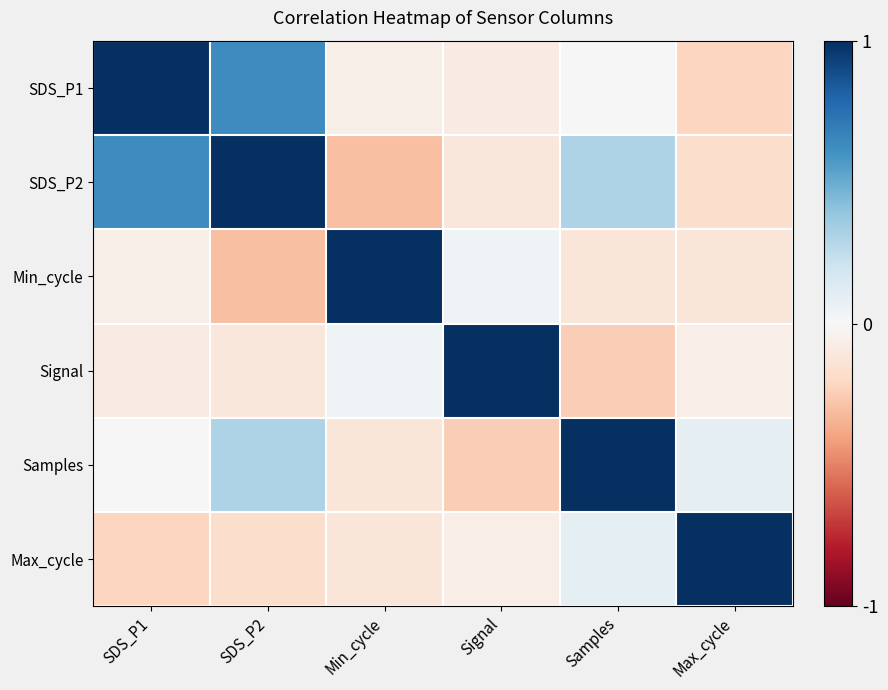

Reading right to left, transcribe all the data shown in this chart.

SDS_P1: Max_cycle=-0.2	Samples=-0.0	Signal=-0.1	Min_cycle=-0.1	SDS_P2=0.6	SDS_P1=1.0
SDS_P2: Max_cycle=-0.2	Samples=0.3	Signal=-0.1	Min_cycle=-0.3	SDS_P2=1.0	SDS_P1=0.6
Min_cycle: Max_cycle=-0.1	Samples=-0.1	Signal=0.0	Min_cycle=1.0	SDS_P2=-0.3	SDS_P1=-0.1
Signal: Max_cycle=-0.1	Samples=-0.2	Signal=1.0	Min_cycle=0.0	SDS_P2=-0.1	SDS_P1=-0.1
Samples: Max_cycle=0.1	Samples=1.0	Signal=-0.2	Min_cycle=-0.1	SDS_P2=0.3	SDS_P1=-0.0
Max_cycle: Max_cycle=1.0	Samples=0.1	Signal=-0.1	Min_cycle=-0.1	SDS_P2=-0.2	SDS_P1=-0.2